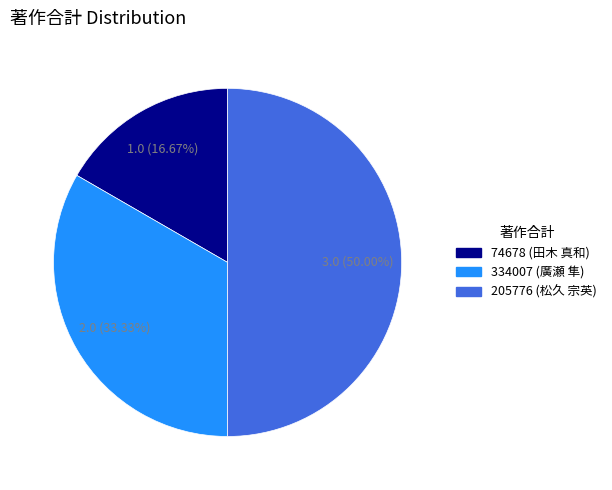

What percentage is NOT represented by 74678?

83.3%